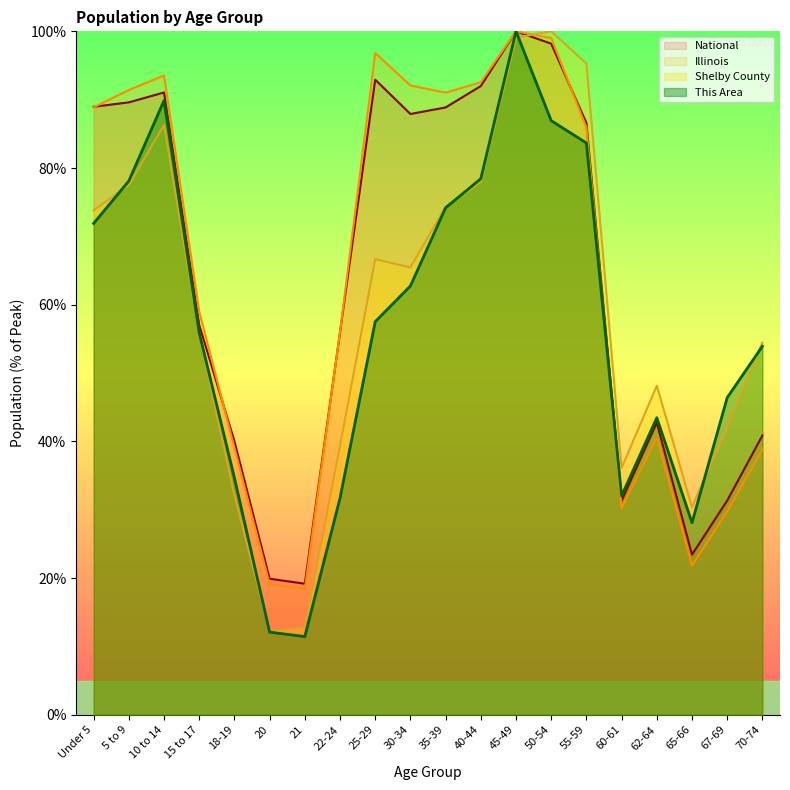

How many data points in National are above 86?

10